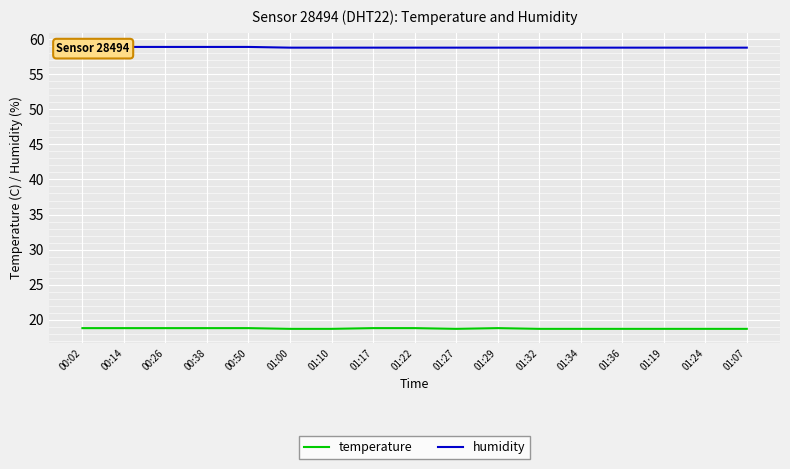

Count the number of data series in this chart.

2